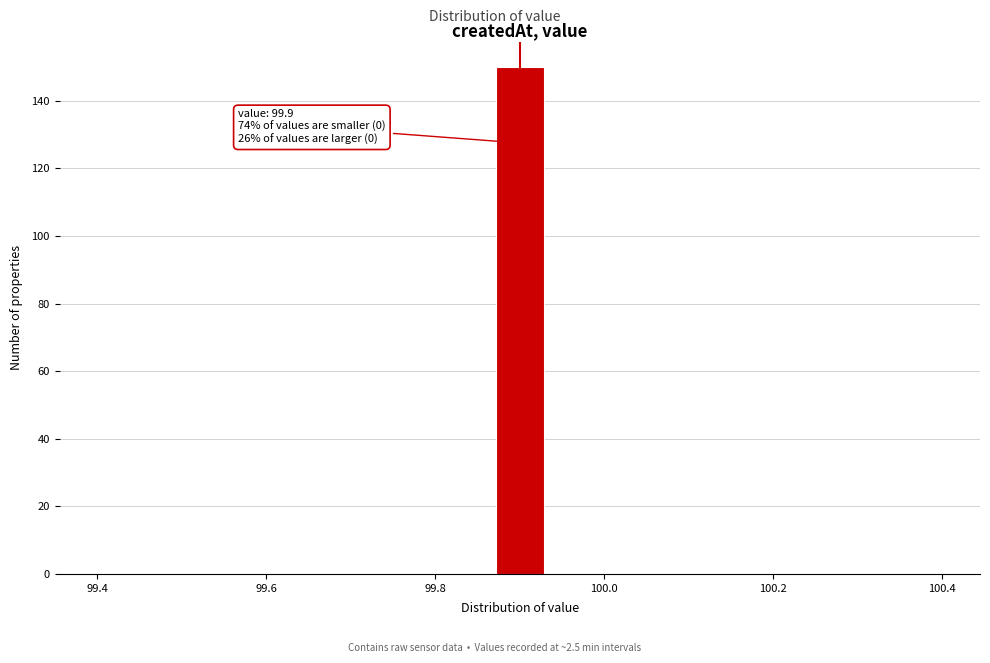

Read against the x-axis, roughly where is the centre of the tallest bar?

99.90